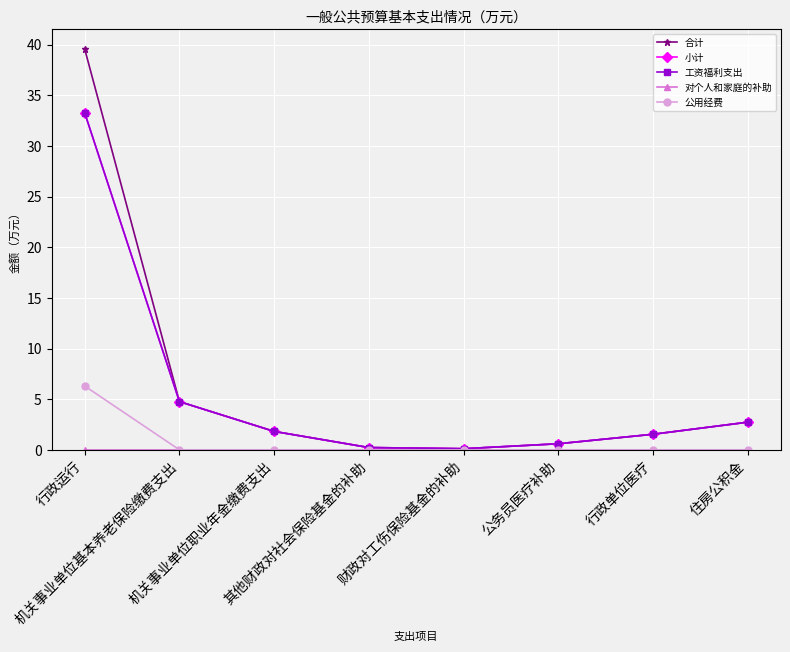

What is the greatest value displayed?

39.6